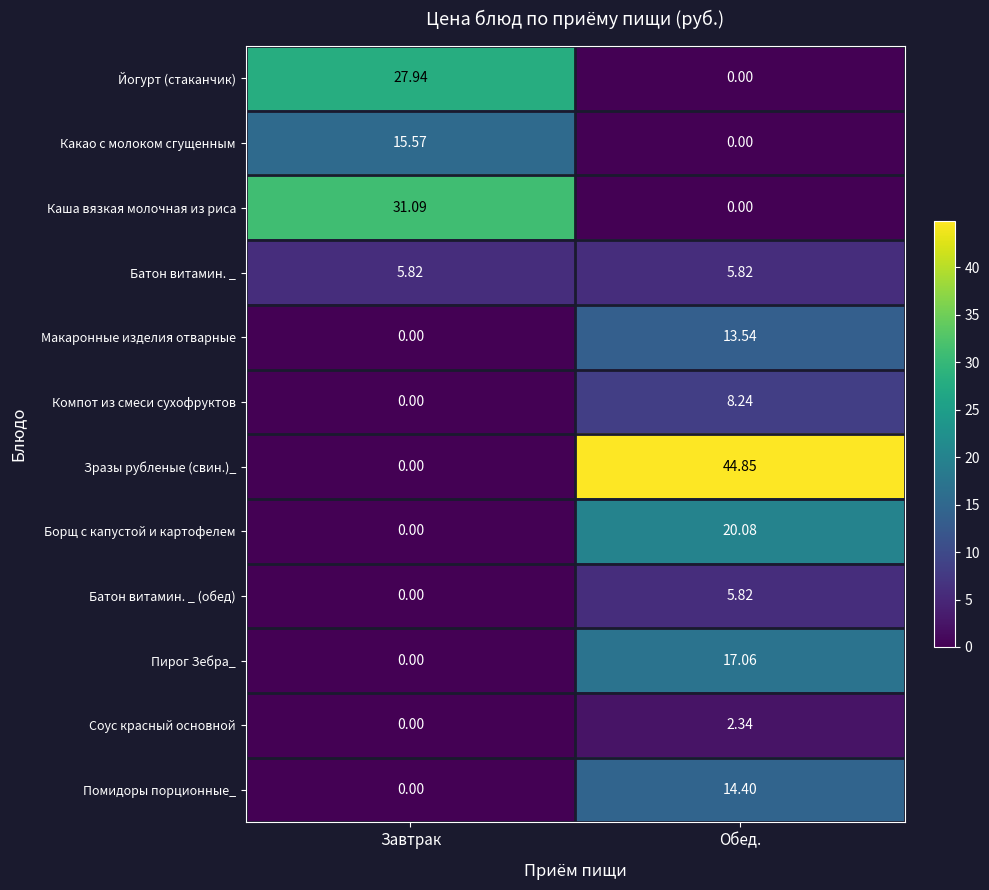

At which category does the chart reach its peak across all series?

Обед.